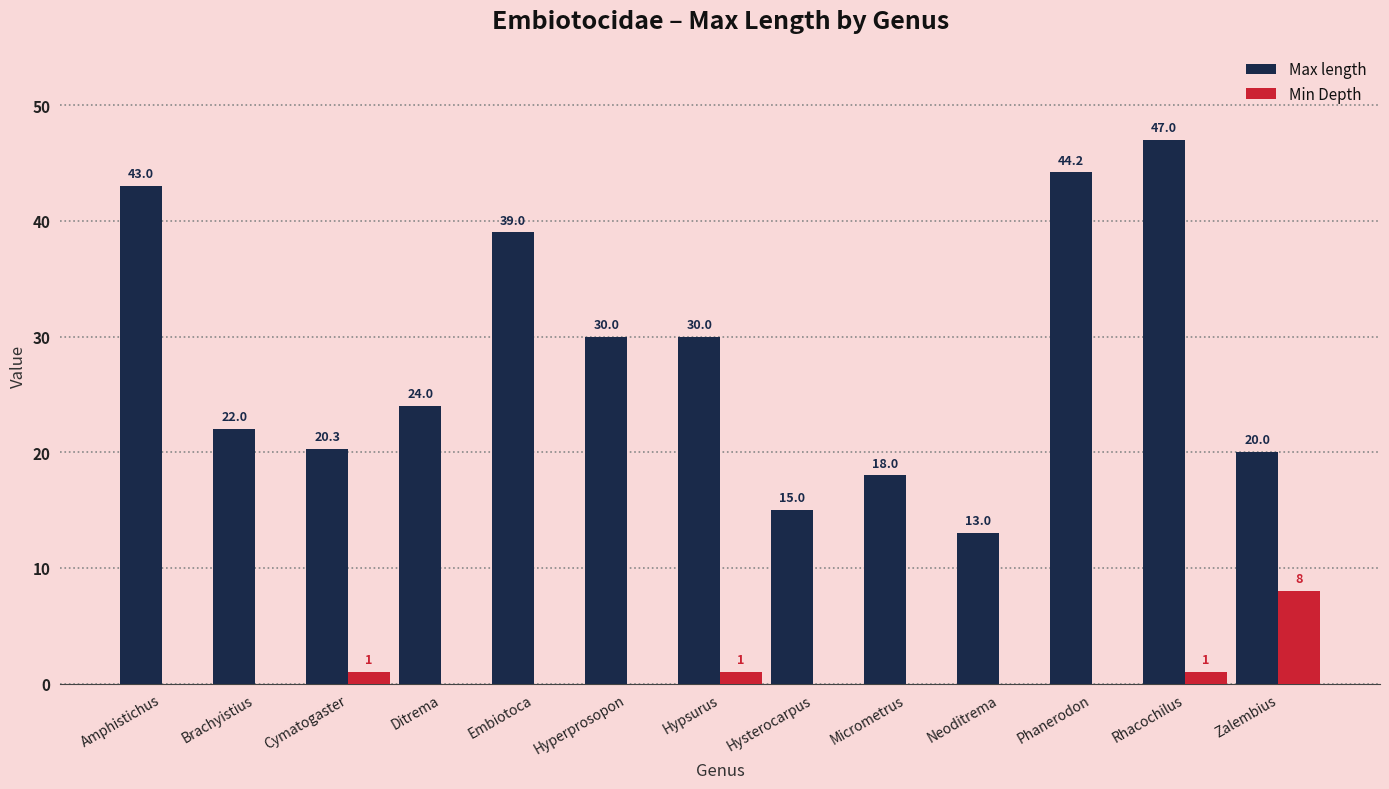

Is the value of Max length at Embiotoca greater than the value of Min Depth at Embiotoca?

Yes